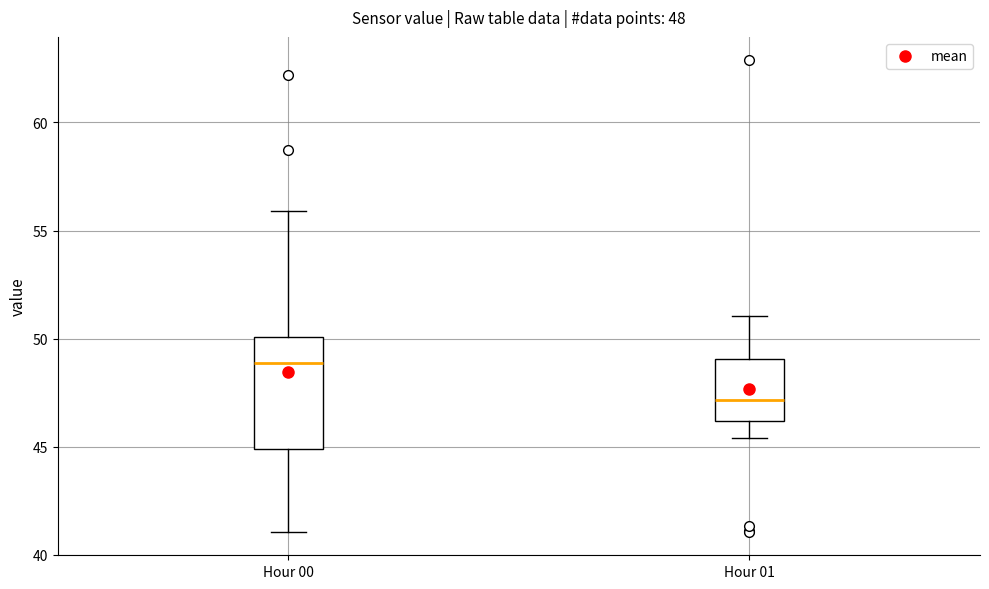

Which box is the tallest, from its lower edge to its upper edge?

Hour 00